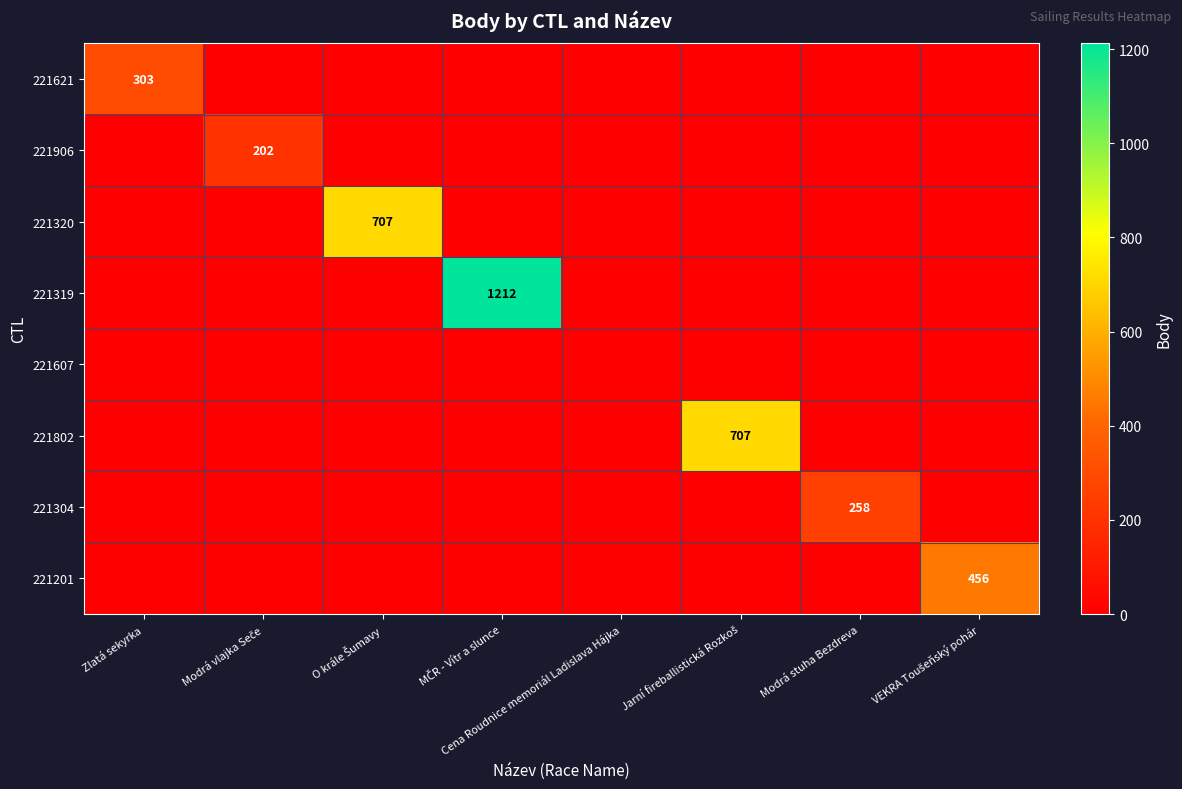

At which category is the sum across all series the highest?

MČR - Vítr a slunce